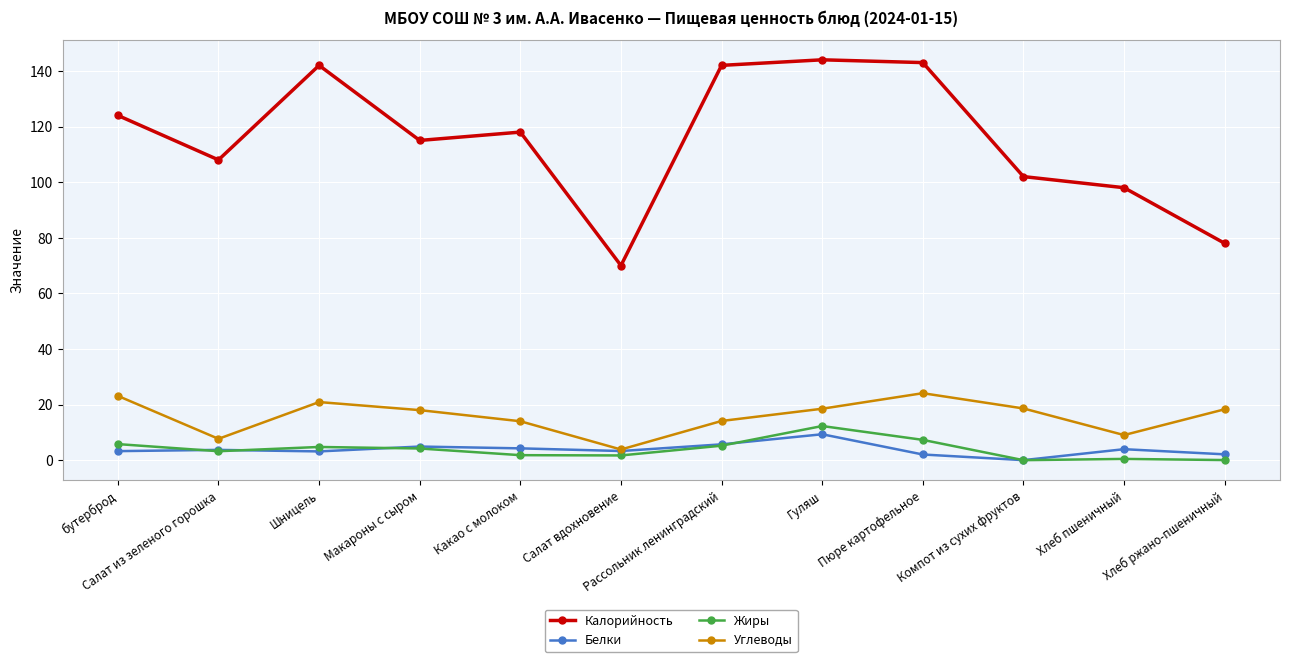

How many data points in Жиры are less than 4?

6